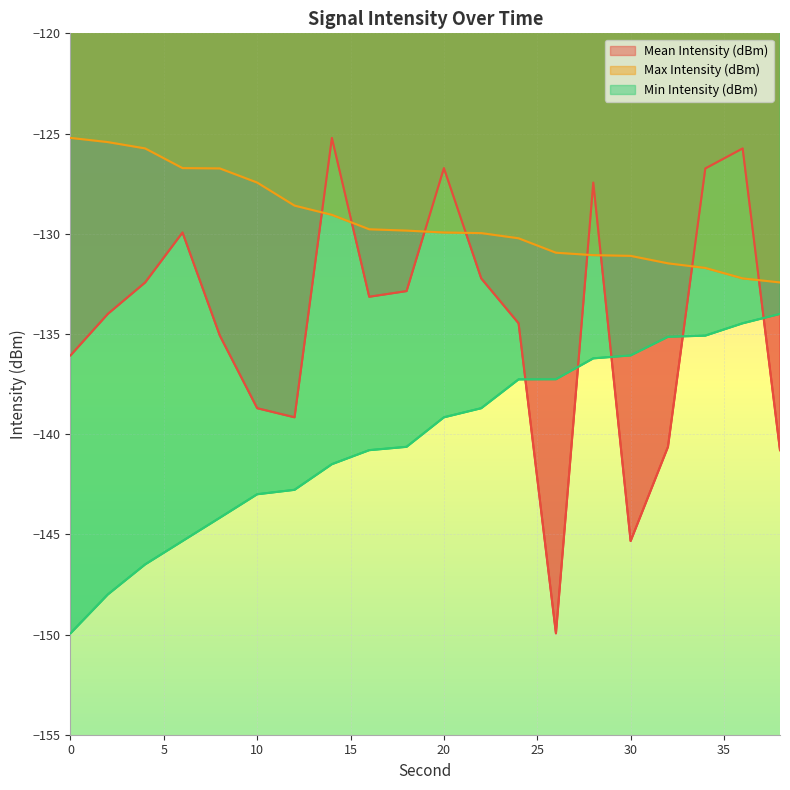

What are all the series names shown in the legend?

Mean Intensity (dBm), Max Intensity (dBm), Min Intensity (dBm)